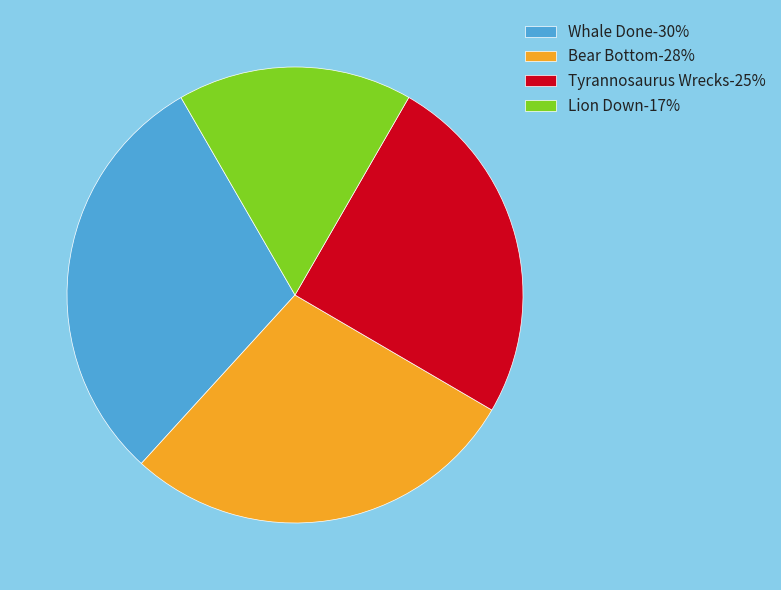

What is the ratio of the value at Whale Done to the value at Lion Down?

1.8